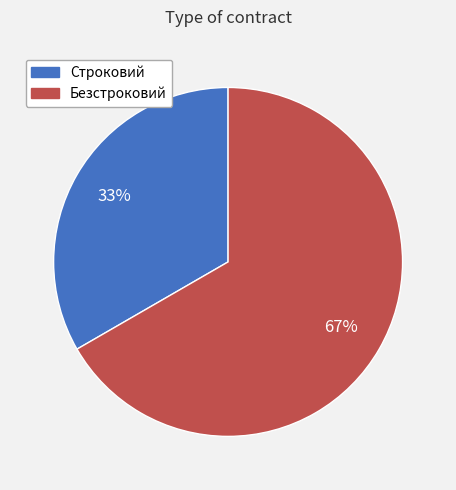

Which slice is the largest?

Безстроковий